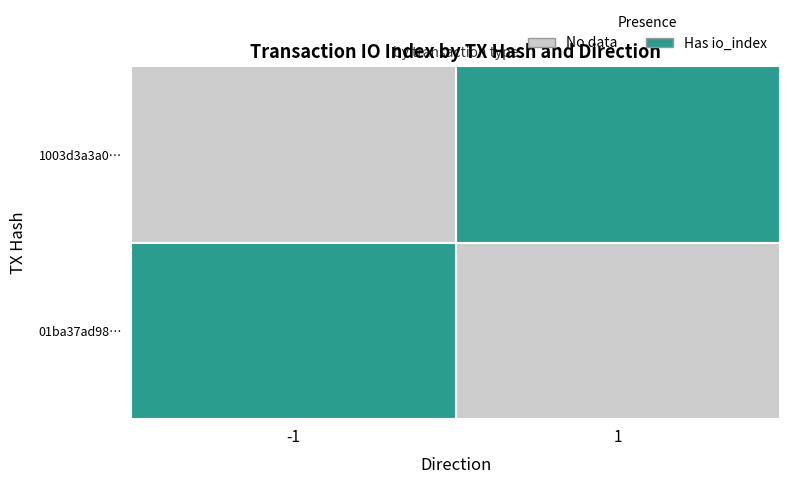

What is the minimum value shown in the chart?

-1